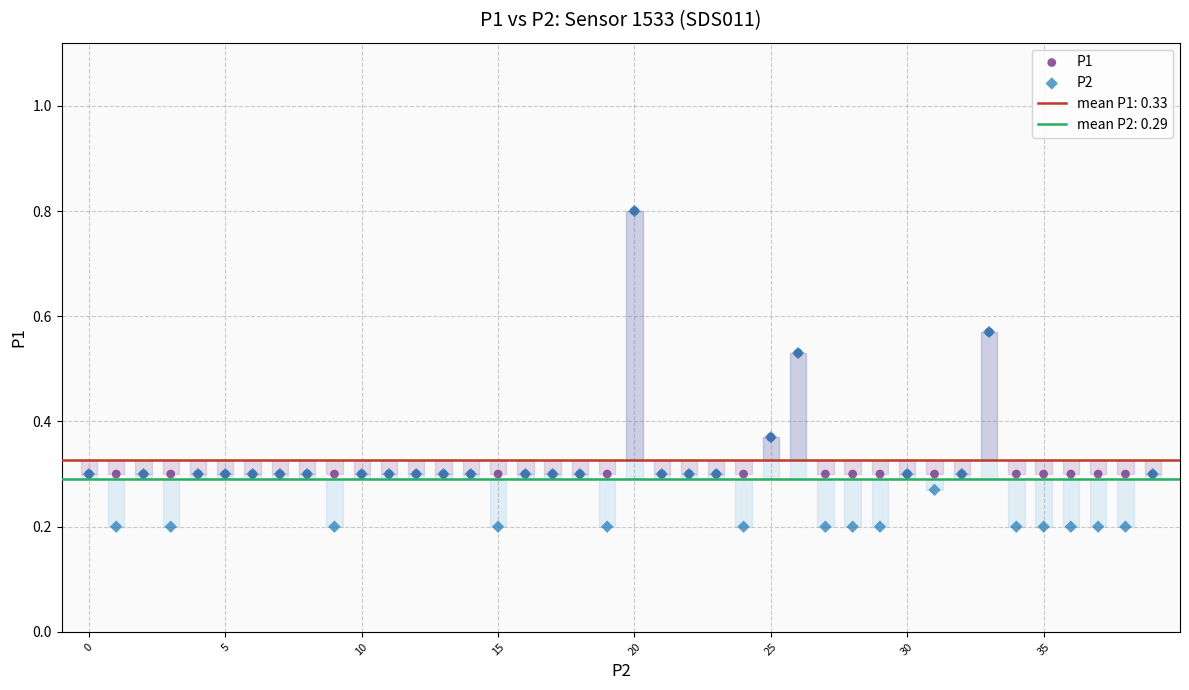

Which series has the largest Y range (max minus min)?

P2